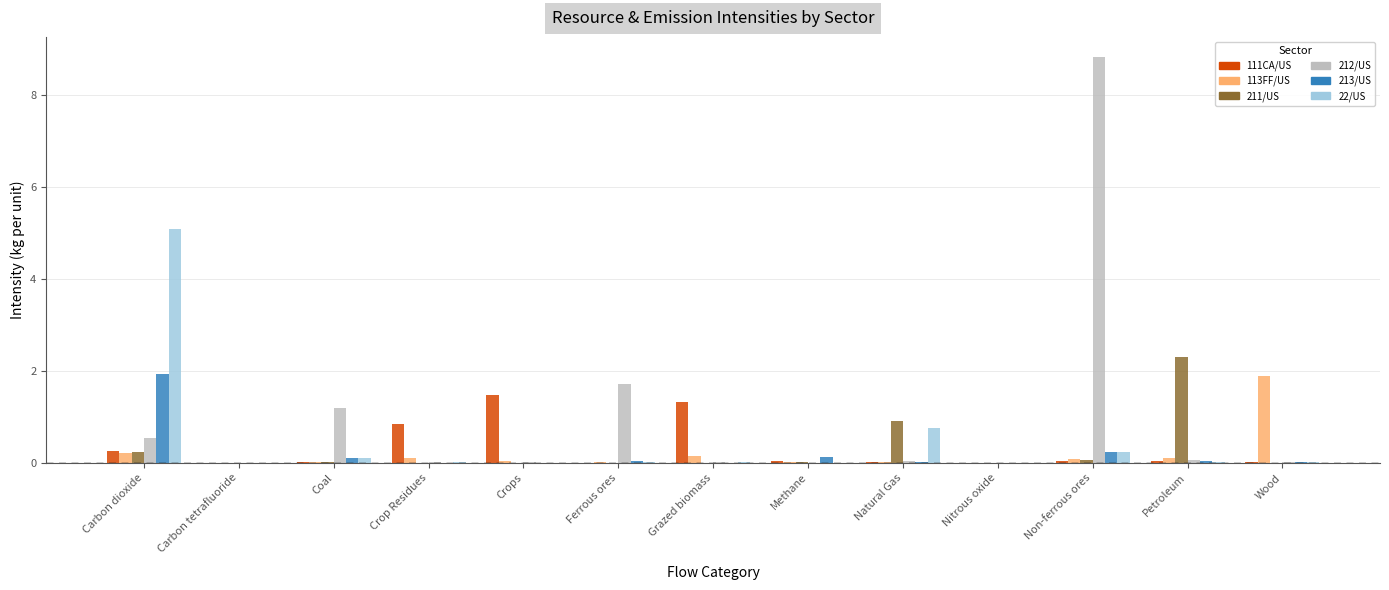

What is the sum of all 113FF/US values?

2.6